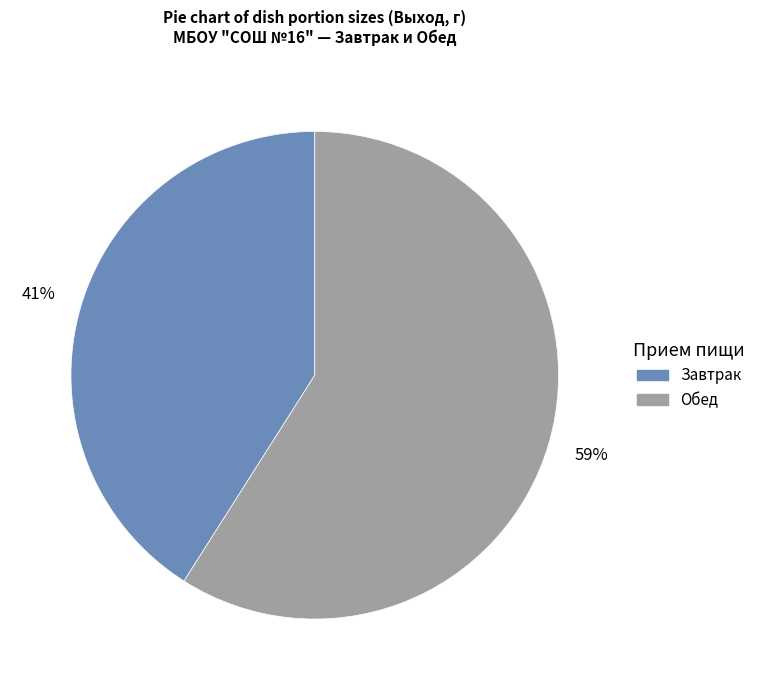

To the nearest percent, what is the difference between the largest and smallest slice percentages?

18%